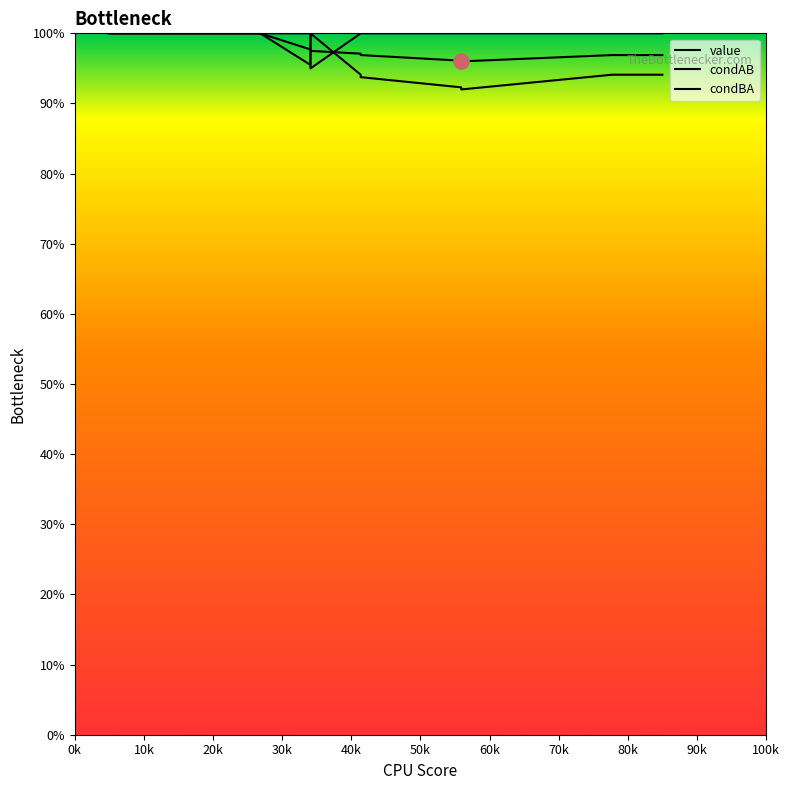

Which series reaches the maximum Y coordinate?

value